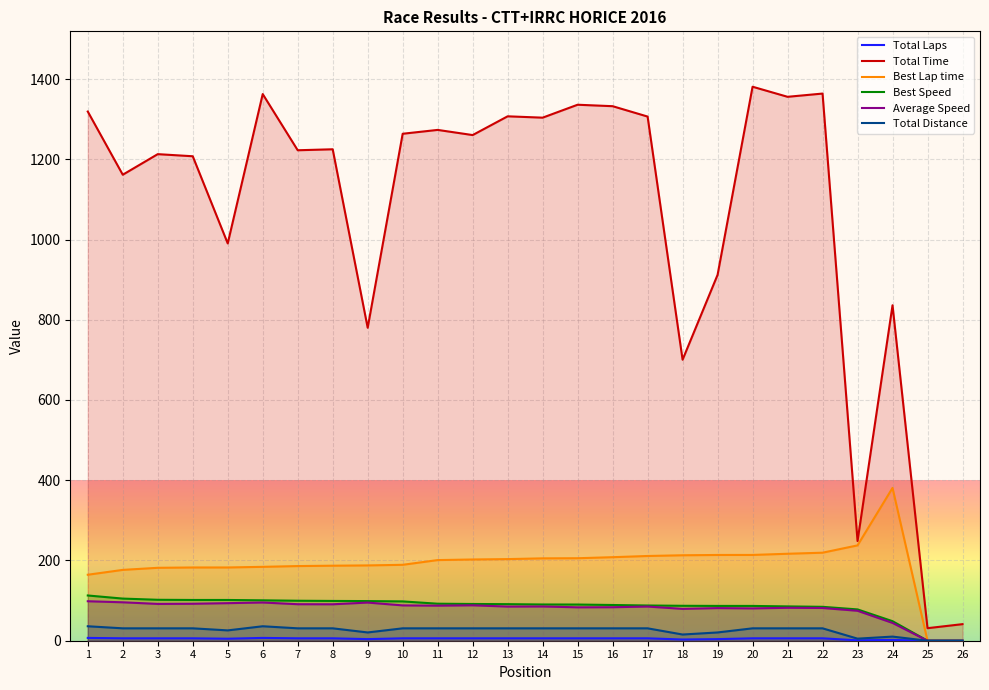

The Total Time series shows 1303.7 at 14. True or false?

True